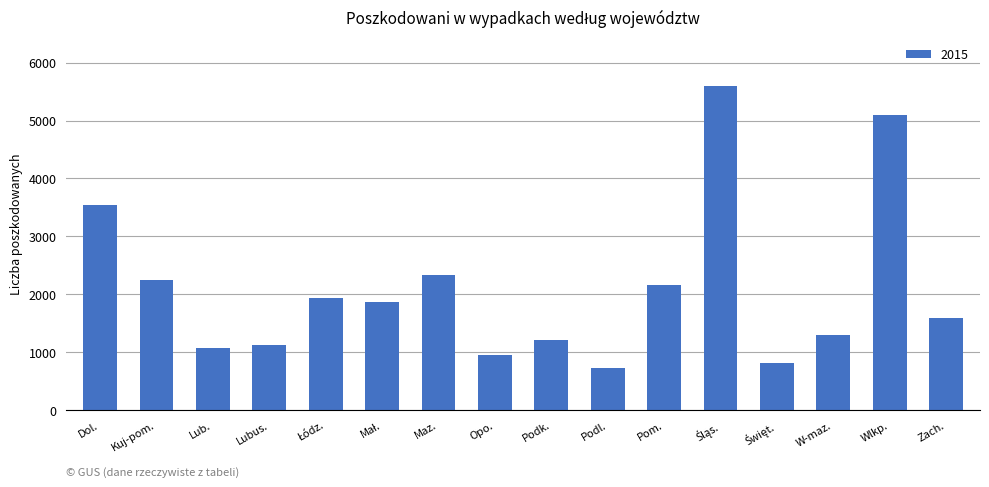

What is the difference between the maximum and minimum values?

4879